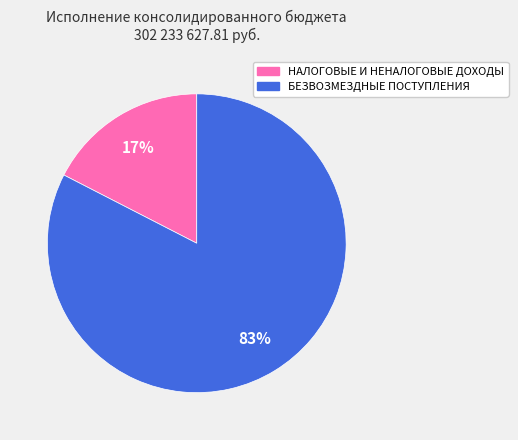

Do НАЛОГОВЫЕ И НЕНАЛОГОВЫЕ ДОХОДЫ and БЕЗВОЗМЕЗДНЫЕ ПОСТУПЛЕНИЯ together represent more than half of the pie?

Yes